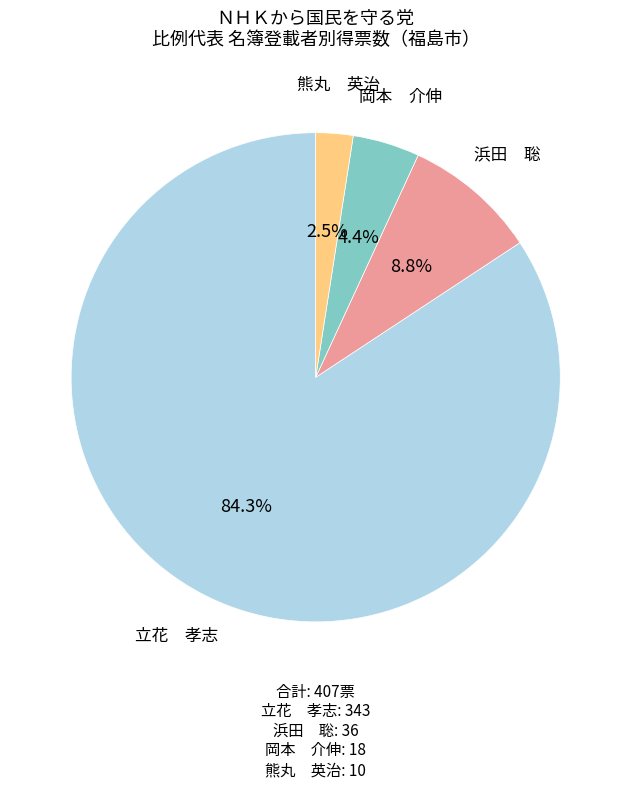

Is there a majority slice in this chart?

Yes